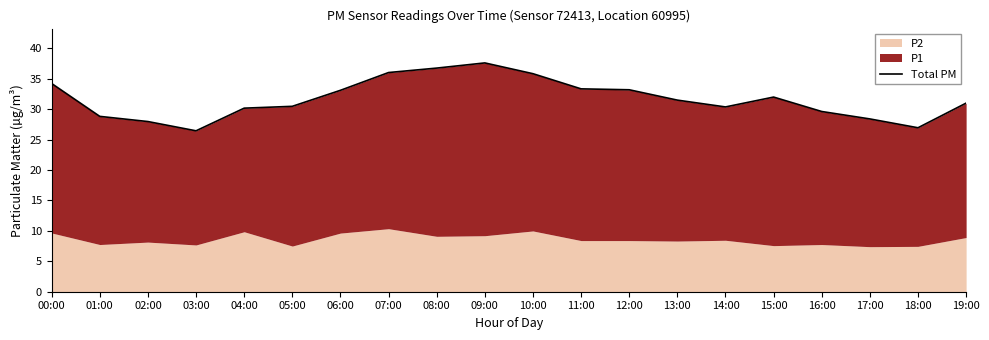

The chart shows a value of 52.0 at 04:00. True or false?

False